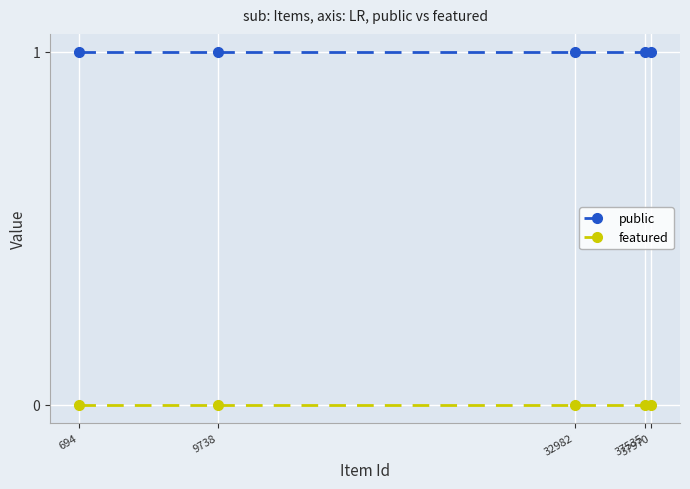

True or false: public has a value of 1 at 32982.

True